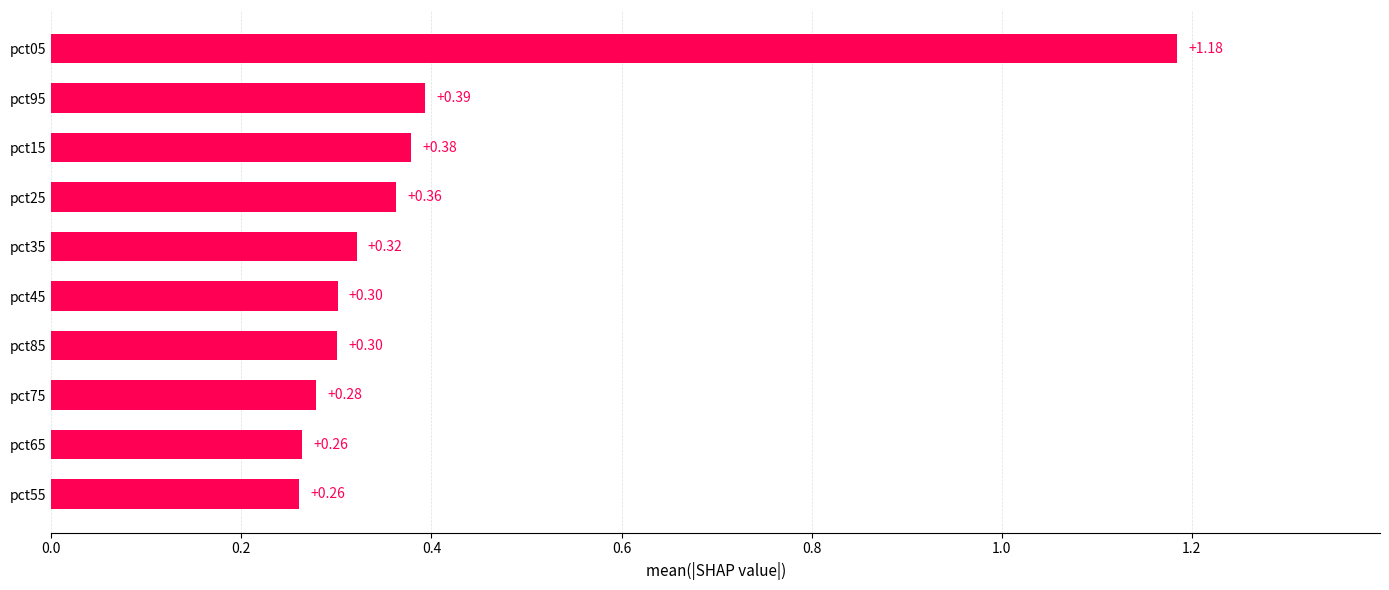

What is the sum of all values?

4.0